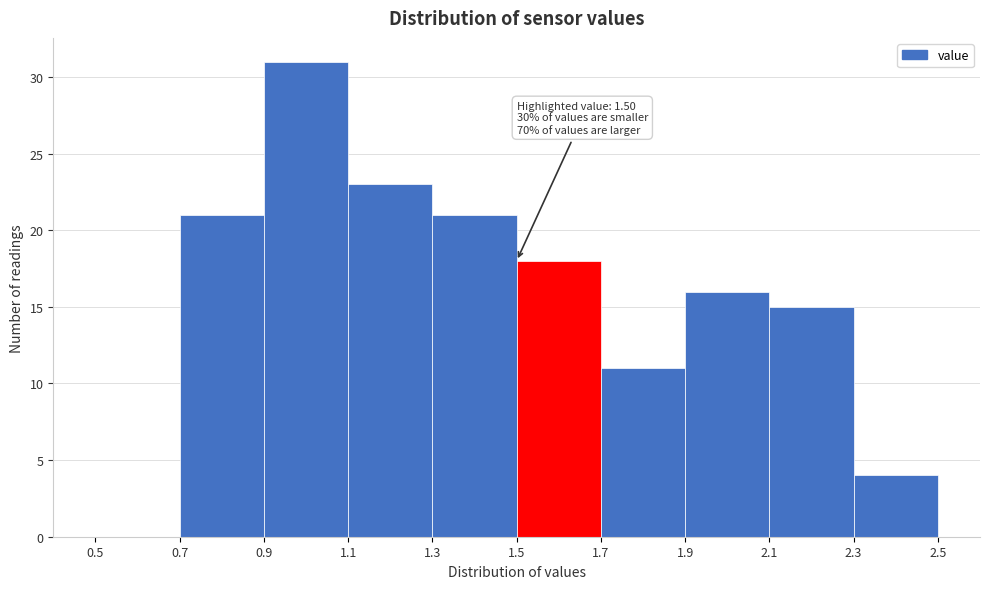

Over which range of the x-axis is the bar tallest?

0.9 to 1.1